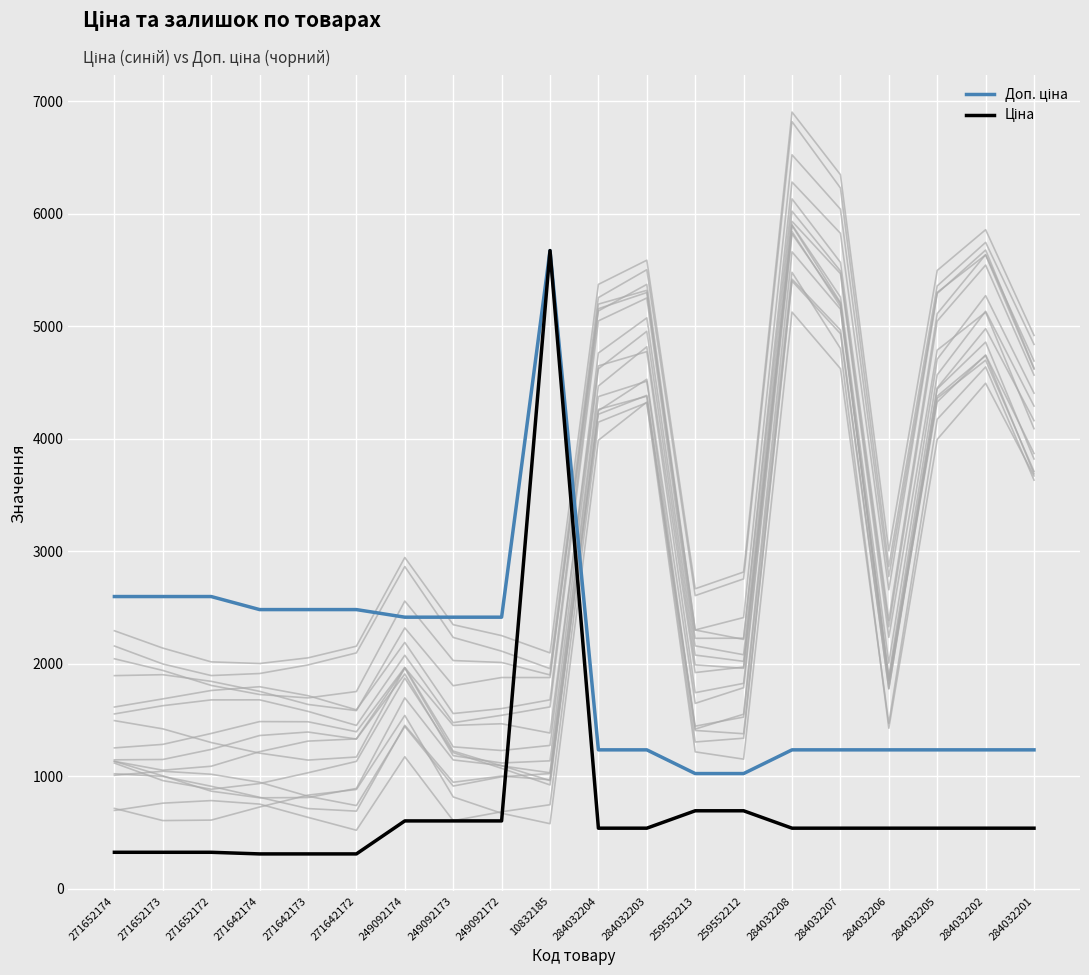

Which series has the largest range (max minus min)?

Ціна